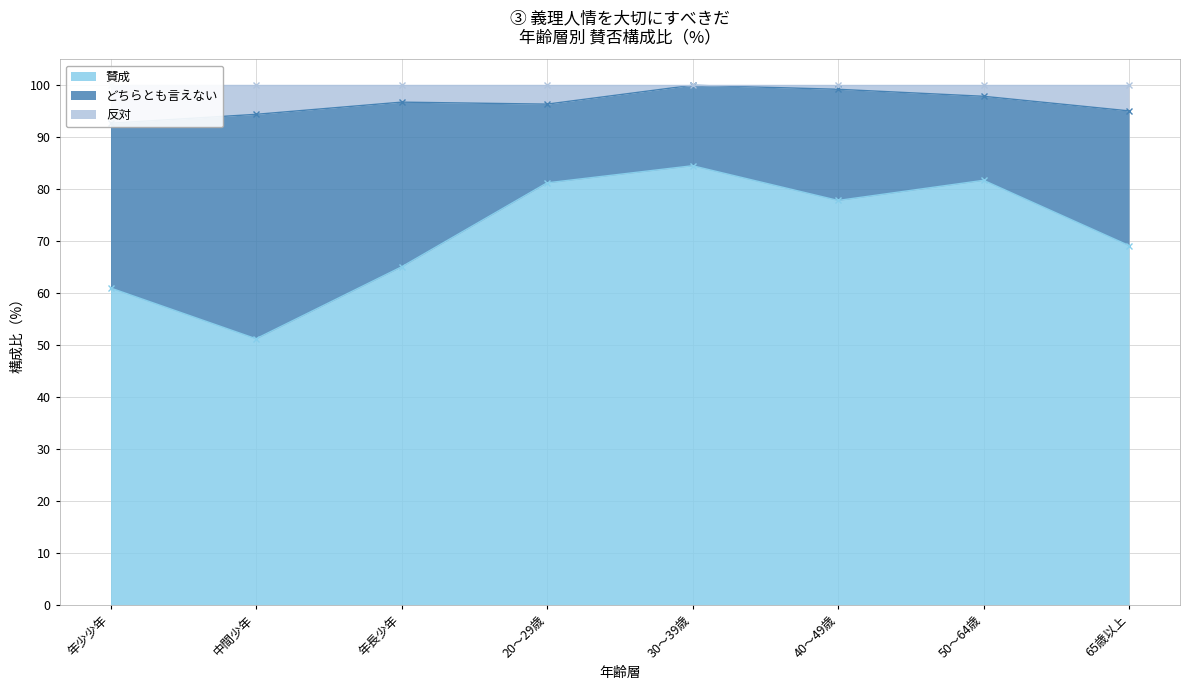

At which label does 賛成 reach its minimum?

中間少年